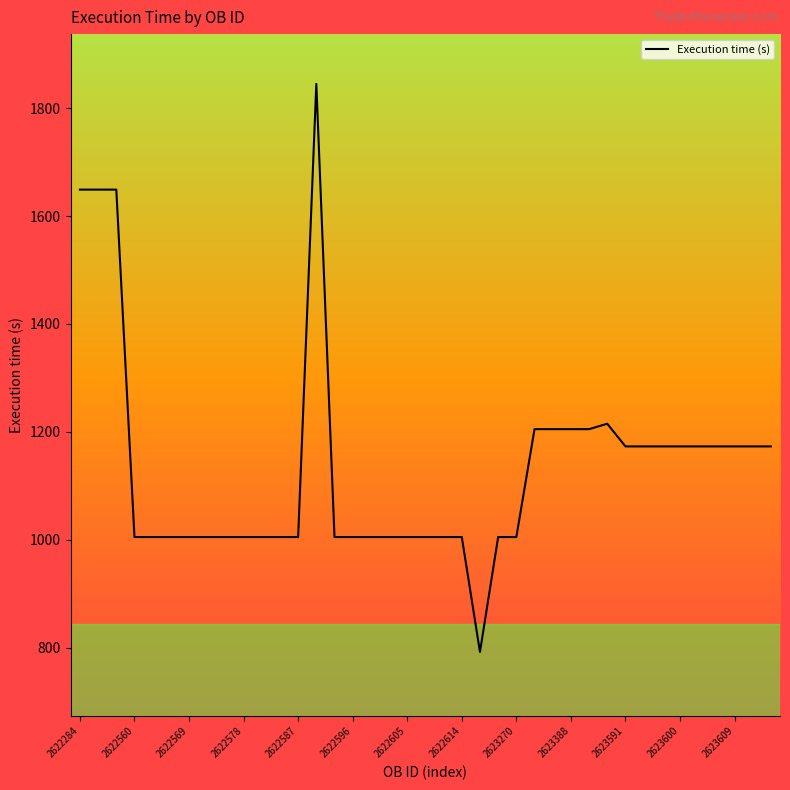

What is the difference between the maximum and minimum values?

1053